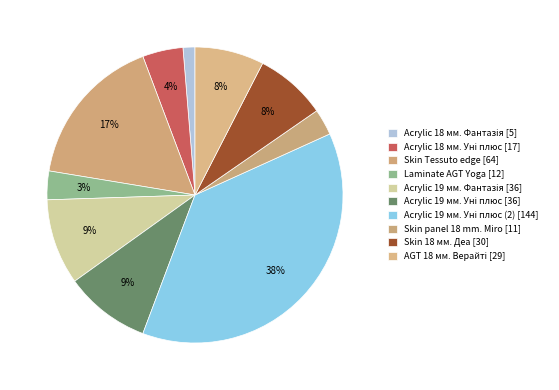

How many slices are in this pie chart?

10